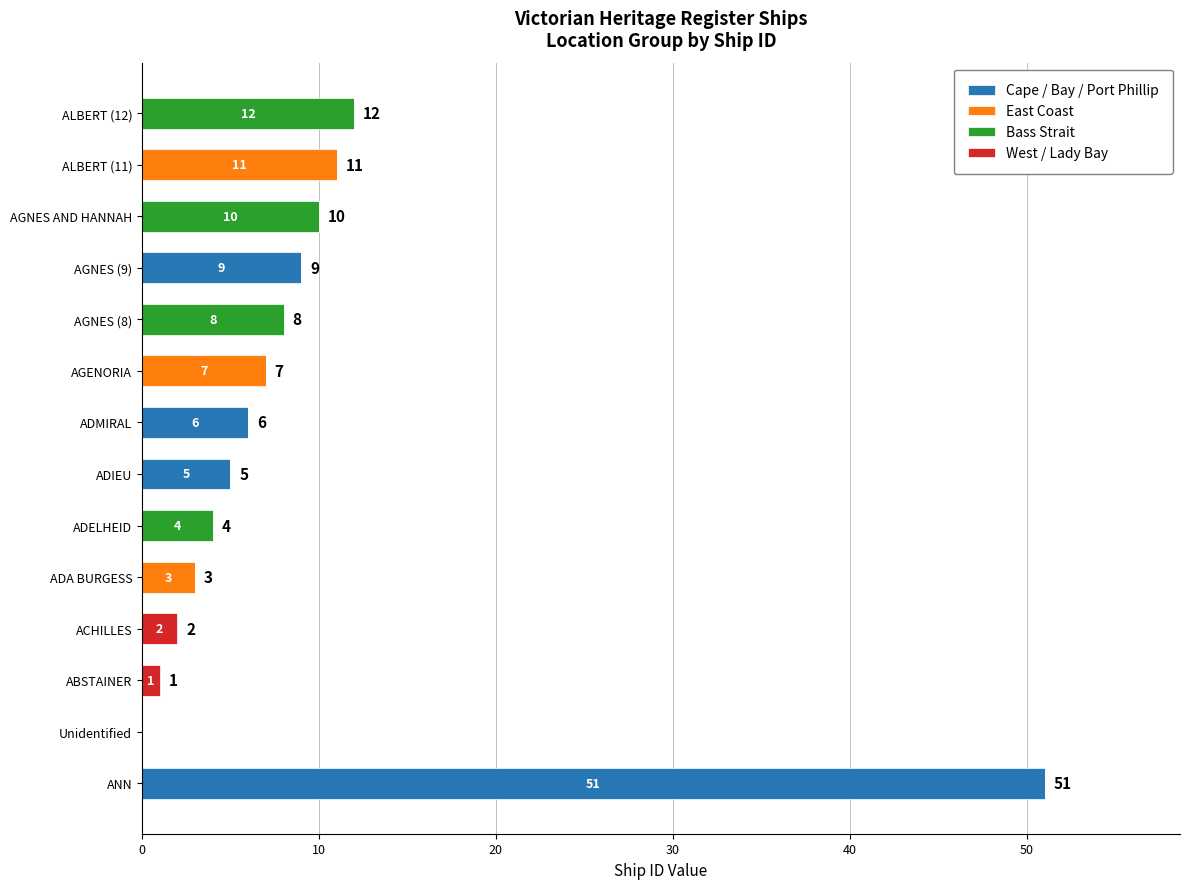

What is the total value across all series at ADMIRAL?

6